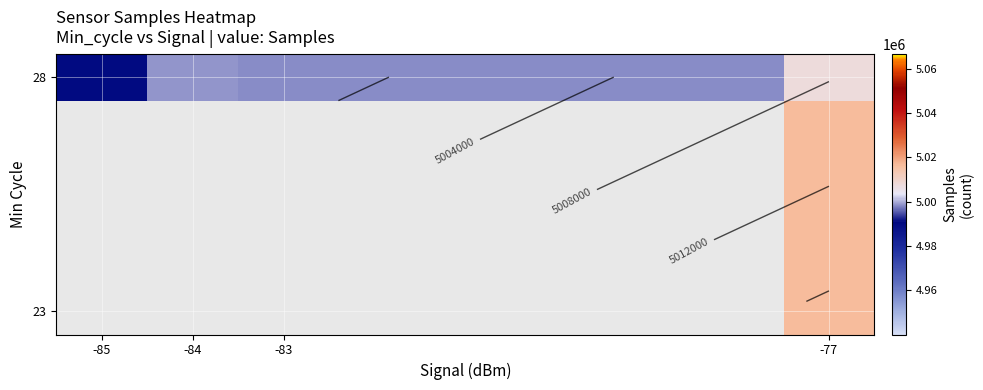

How many categories are shown in the chart?

4